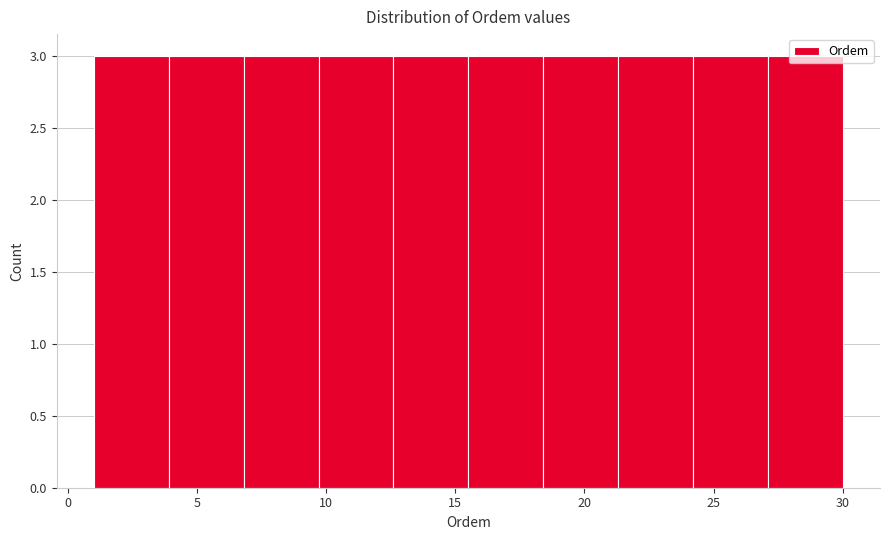

What is the height of the bar covering 15.5 to 18.4 on the x-axis? Neither the bar edges nor the heights are printed on the chart, so give them approximately, as read against the axes.

3